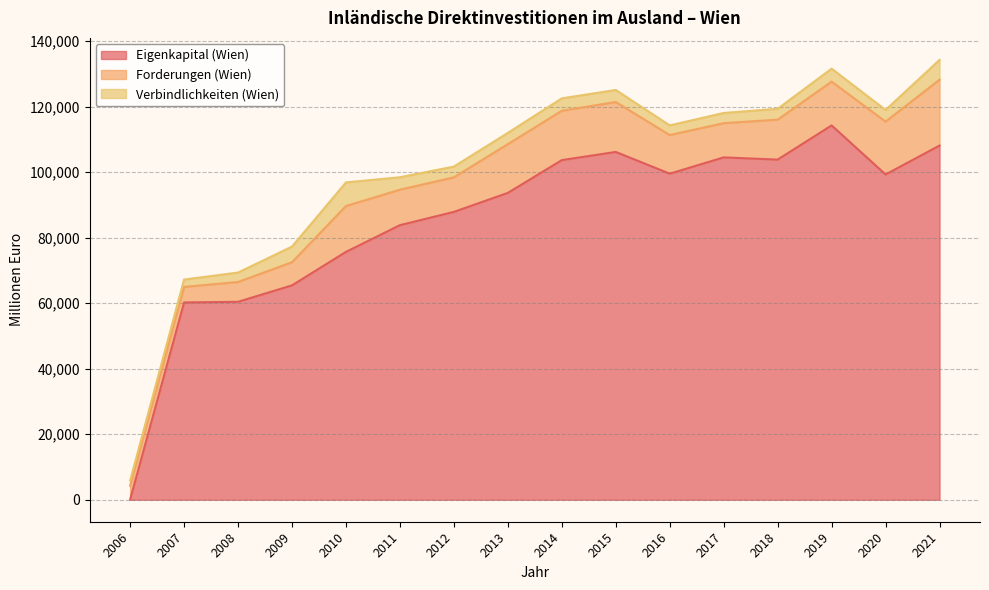

True or false: Verbindlichkeiten (Wien) and Forderungen (Wien) intersect in this chart.

False